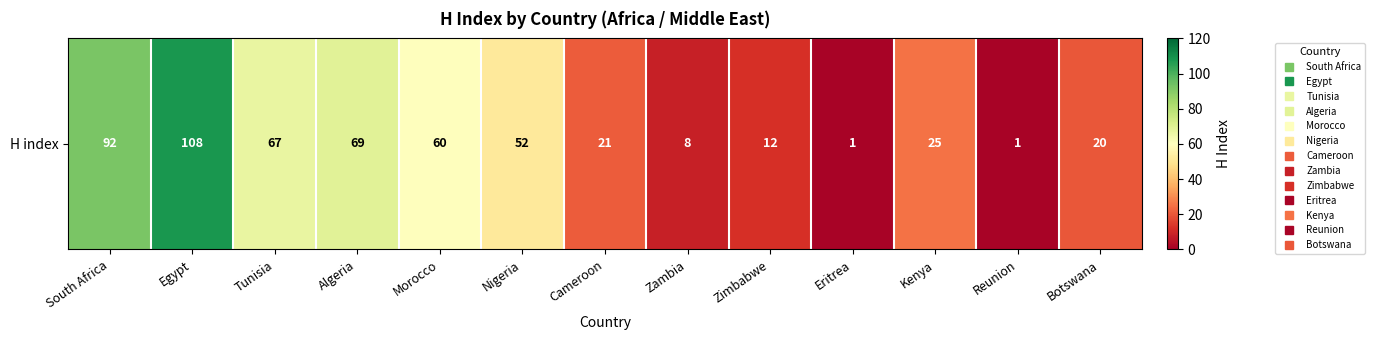

Reading left to right, transcribe all the data shown in this chart.

South Africa=92	Egypt=108	Tunisia=67	Algeria=69	Morocco=60	Nigeria=52	Cameroon=21	Zambia=8	Zimbabwe=12	Eritrea=1	Kenya=25	Reunion=1	Botswana=20